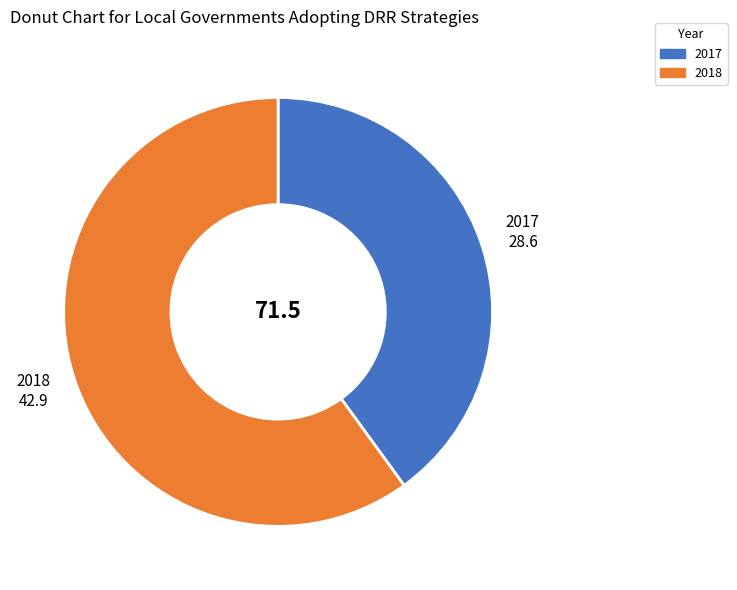

Do 2017 and 2018 together represent more than half of the pie?

Yes